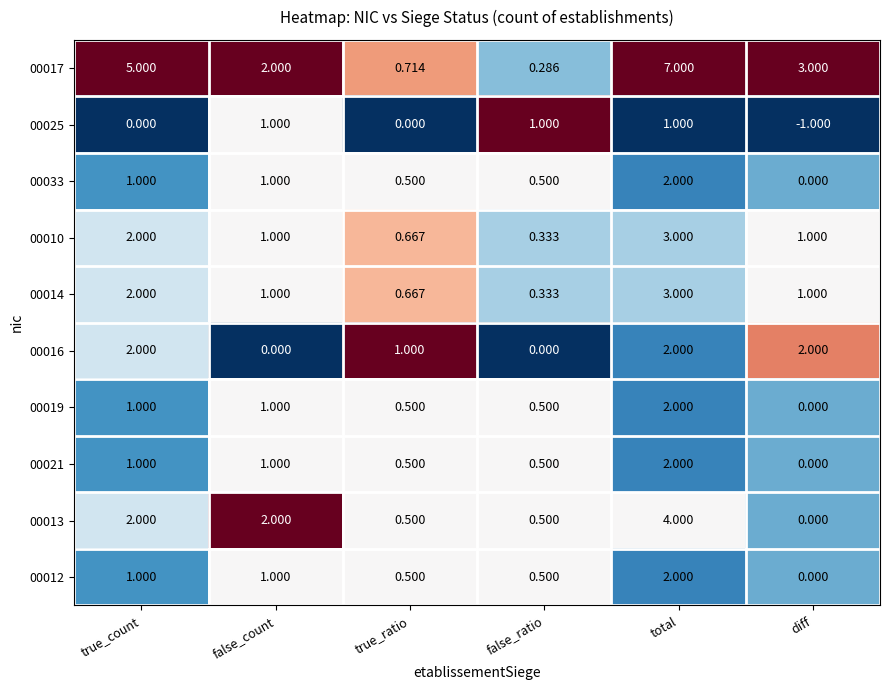

Which series has the widest spread of values?

00017